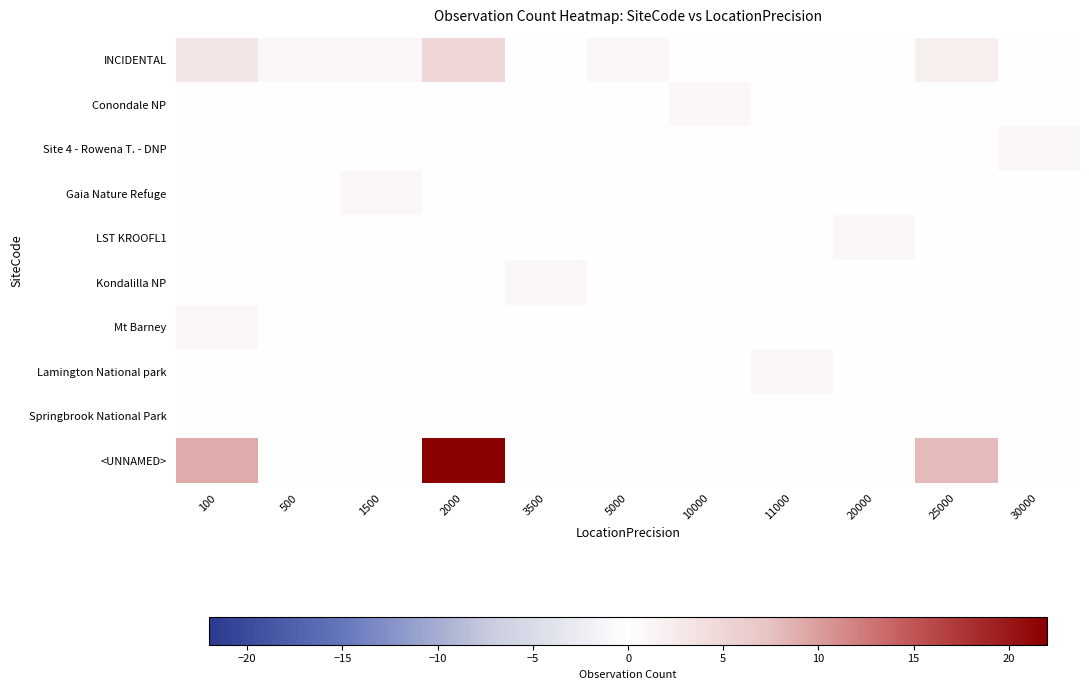

Reading right to left, transcribe all the data shown in this chart.

INCIDENTAL: 30000=0	25000=2	20000=0	11000=0	10000=0	5000=1	3500=0	2000=5	1500=1	500=1	100=3
Conondale NP: 30000=0	25000=0	20000=0	11000=0	10000=1	5000=0	3500=0	2000=0	1500=0	500=0	100=0
Site 4 - Rowena T. - DNP: 30000=1	25000=0	20000=0	11000=0	10000=0	5000=0	3500=0	2000=0	1500=0	500=0	100=0
Gaia Nature Refuge: 30000=0	25000=0	20000=0	11000=0	10000=0	5000=0	3500=0	2000=0	1500=1	500=0	100=0
LST KROOFL1: 30000=0	25000=0	20000=1	11000=0	10000=0	5000=0	3500=0	2000=0	1500=0	500=0	100=0
Kondalilla NP: 30000=0	25000=0	20000=0	11000=0	10000=0	5000=0	3500=1	2000=0	1500=0	500=0	100=0
Mt Barney: 30000=0	25000=0	20000=0	11000=0	10000=0	5000=0	3500=0	2000=0	1500=0	500=0	100=1
Lamington National park: 30000=0	25000=0	20000=0	11000=1	10000=0	5000=0	3500=0	2000=0	1500=0	500=0	100=0
Springbrook National Park: 30000=0	25000=0	20000=0	11000=0	10000=0	5000=0	3500=0	2000=0	1500=0	500=0	100=0
<UNNAMED>: 30000=0	25000=8	20000=0	11000=0	10000=0	5000=0	3500=0	2000=22	1500=0	500=0	100=9